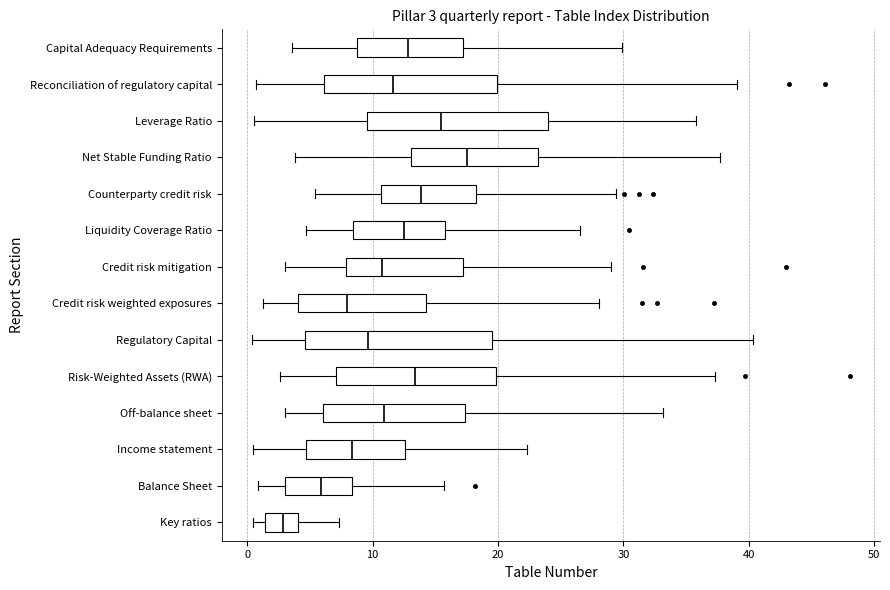

Which box's median line is the furthest to the right?

Net Stable Funding Ratio